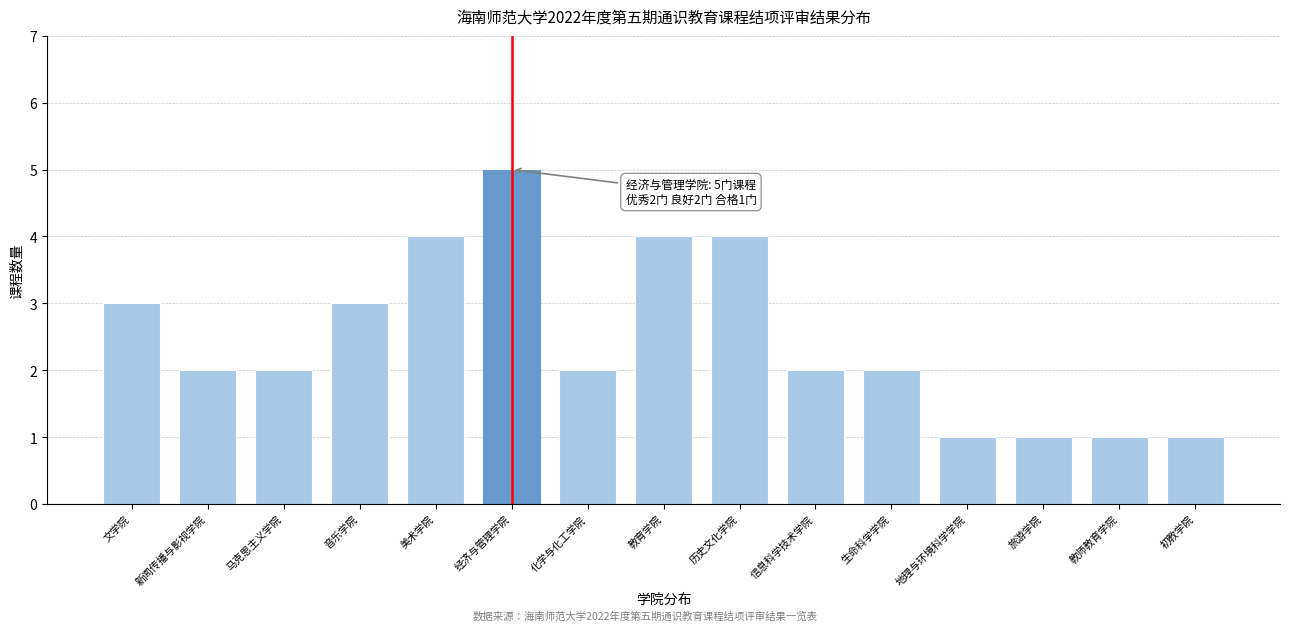

Reading right to left, what are all the values shown in this chart?

初教学院=1	教师教育学院=1	旅游学院=1	地理与环境科学学院=1	生命科学学院=2	信息科学技术学院=2	历史文化学院=4	教育学院=4	化学与化工学院=2	经济与管理学院=5	美术学院=4	音乐学院=3	马克思主义学院=2	新闻传播与影视学院=2	文学院=3